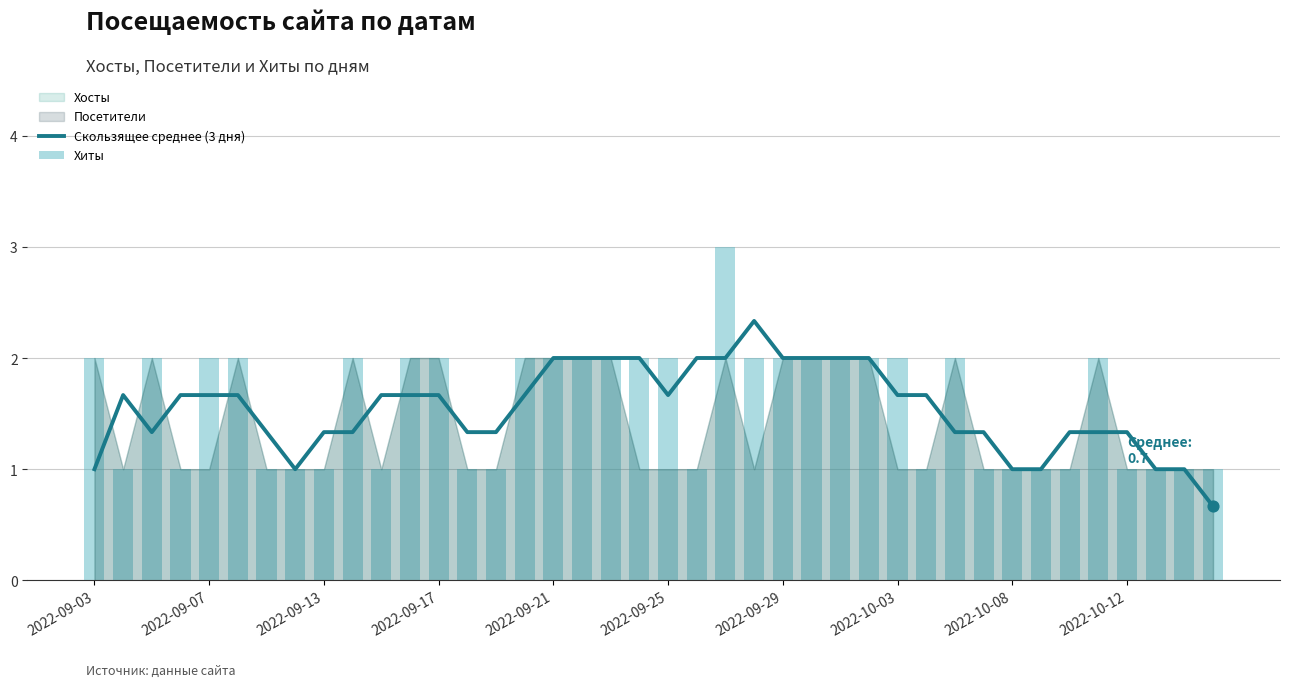

Which series contains the lowest Y value?

Скользящее среднее (3 дня)